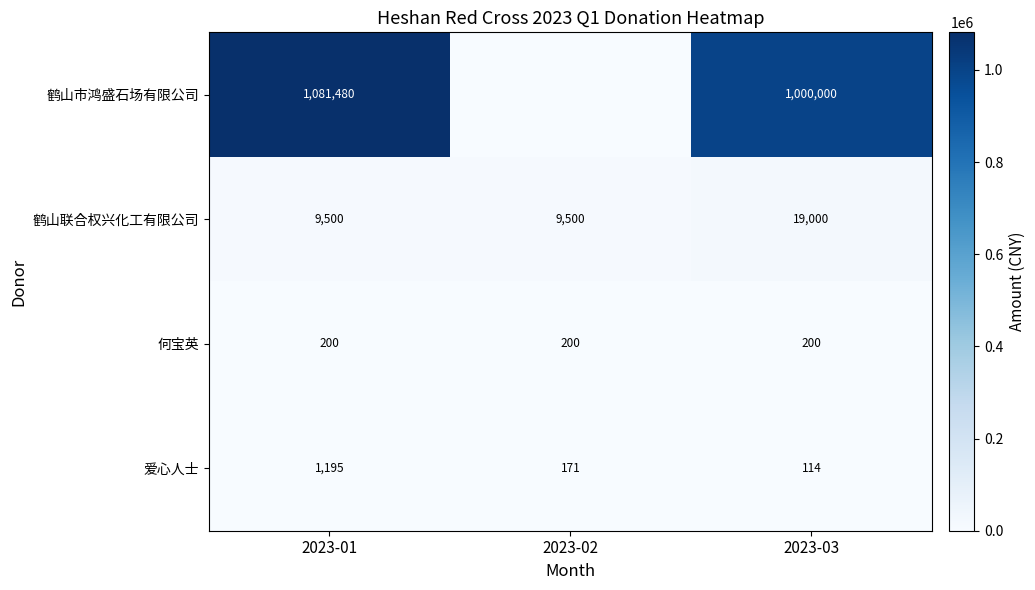

At which label does 爱心人士 reach its peak?

2023-01